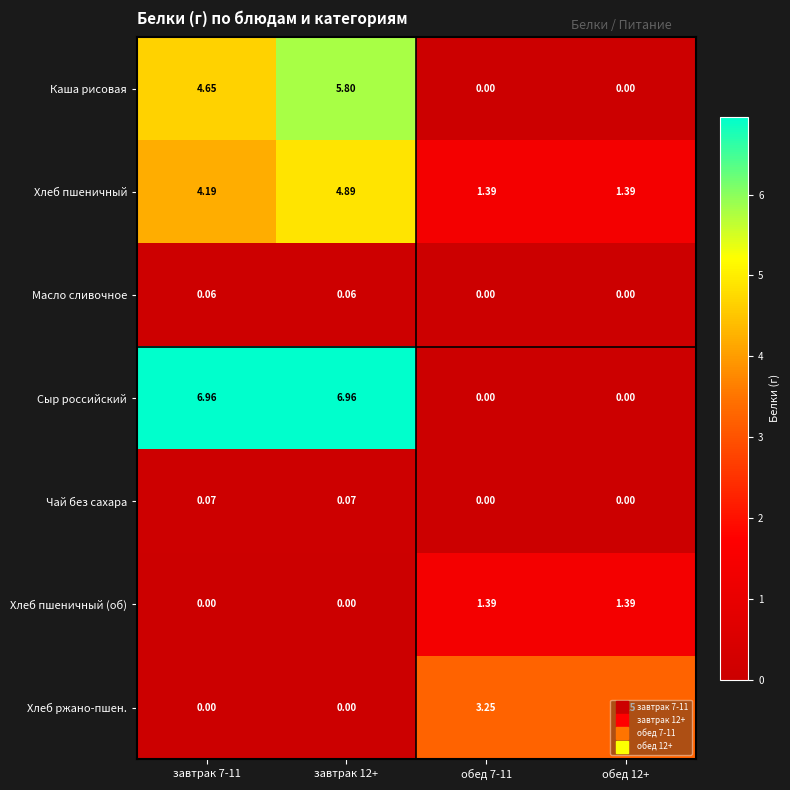

Which series changed the most between завтрак 12+ and обед 12+?

Сыр российский